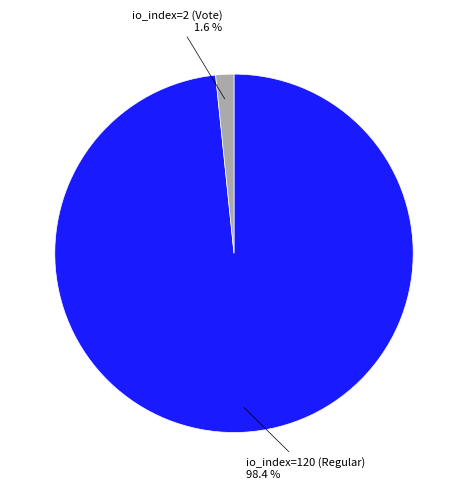

What percentage is the io_index=120 (Regular) slice, to the nearest percent?

98%